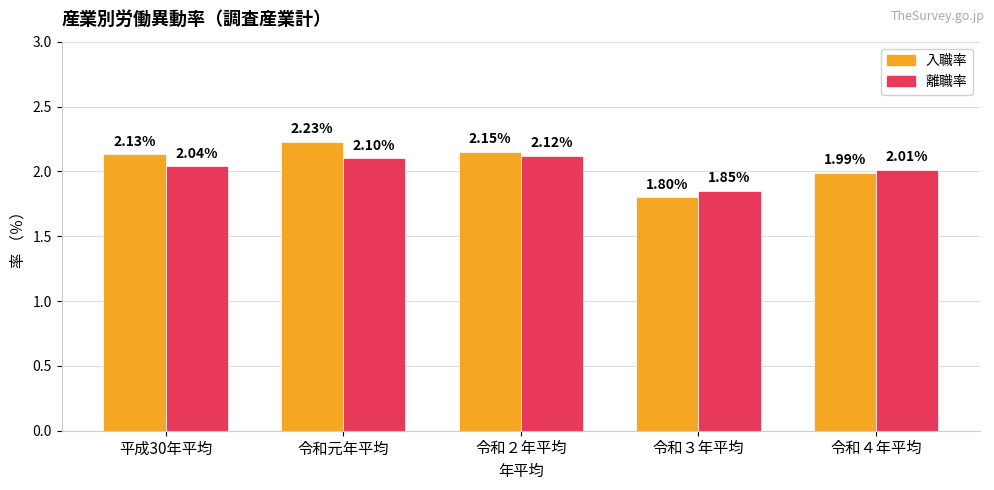

Rank the series by their maximum value, from lowest to highest.

離職率, 入職率